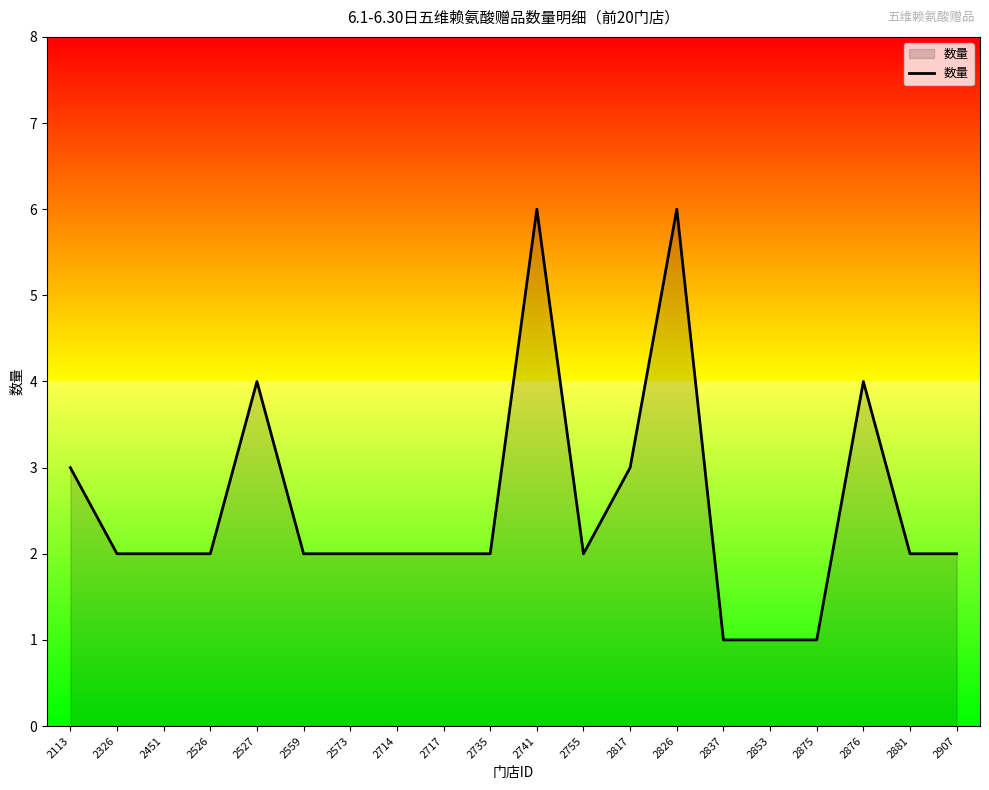

What is the difference between the second highest and second lowest values?

5